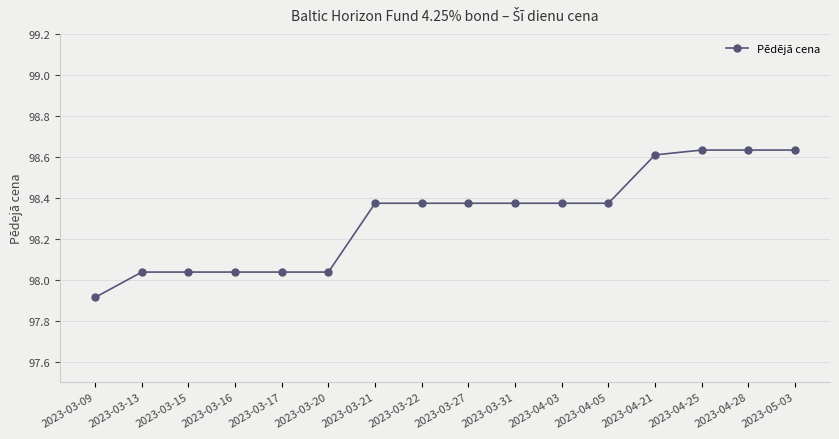

Between 2023-03-17 and 2023-04-05, which is larger?

2023-04-05